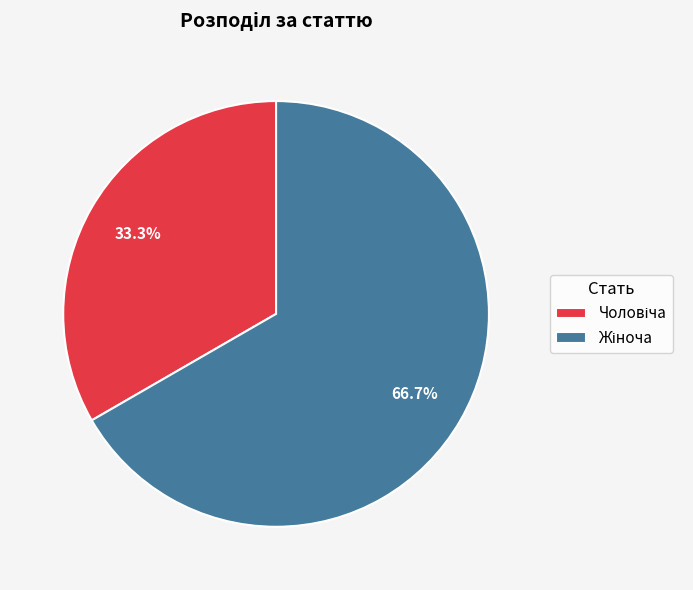

Count the number of slices in the pie.

2